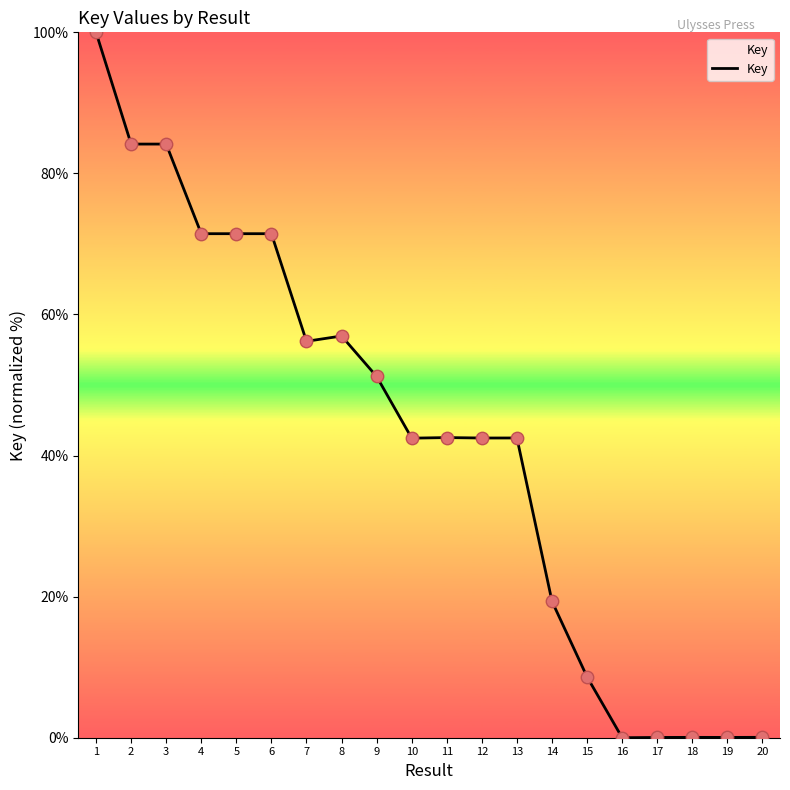

What is the change in value from 5 to 17?

-71.4